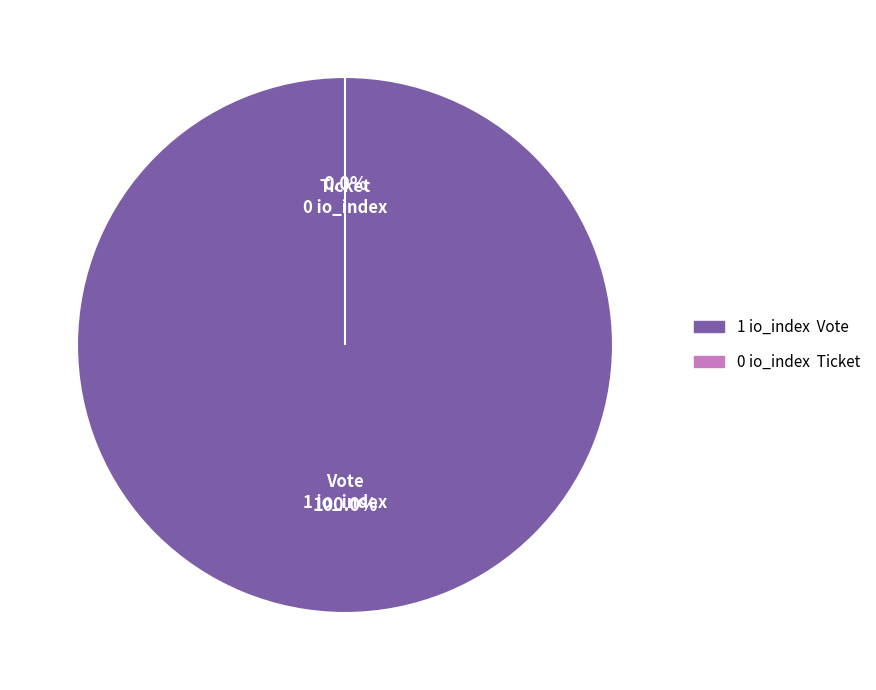

Which slice represents more than half of the pie?

Vote